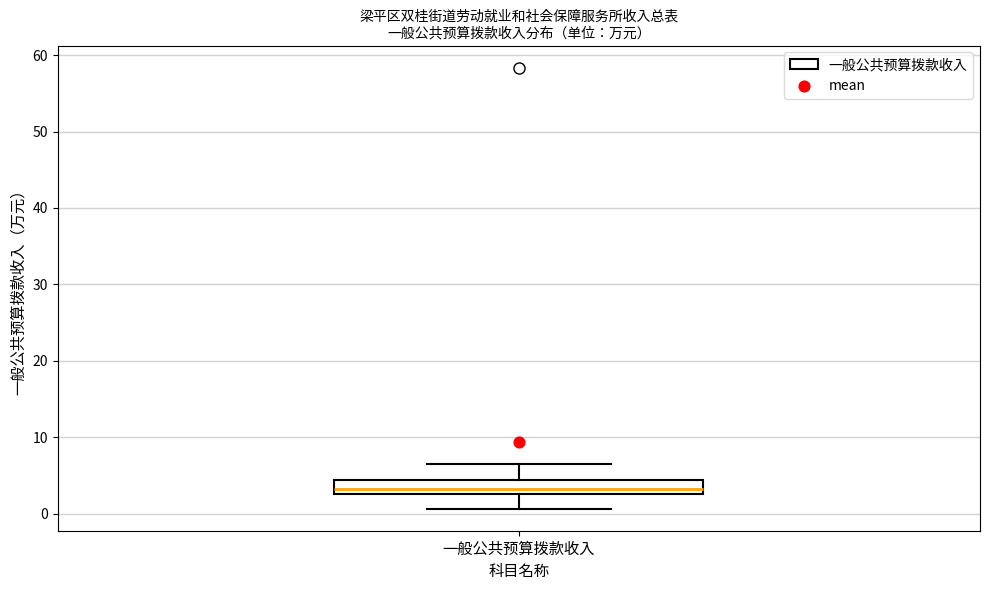

Where is the upper edge of the box for 一般公共预算拨款收入 on the y-axis? The values are not printed on the chart, so give them approximately, as read against the axis.

4